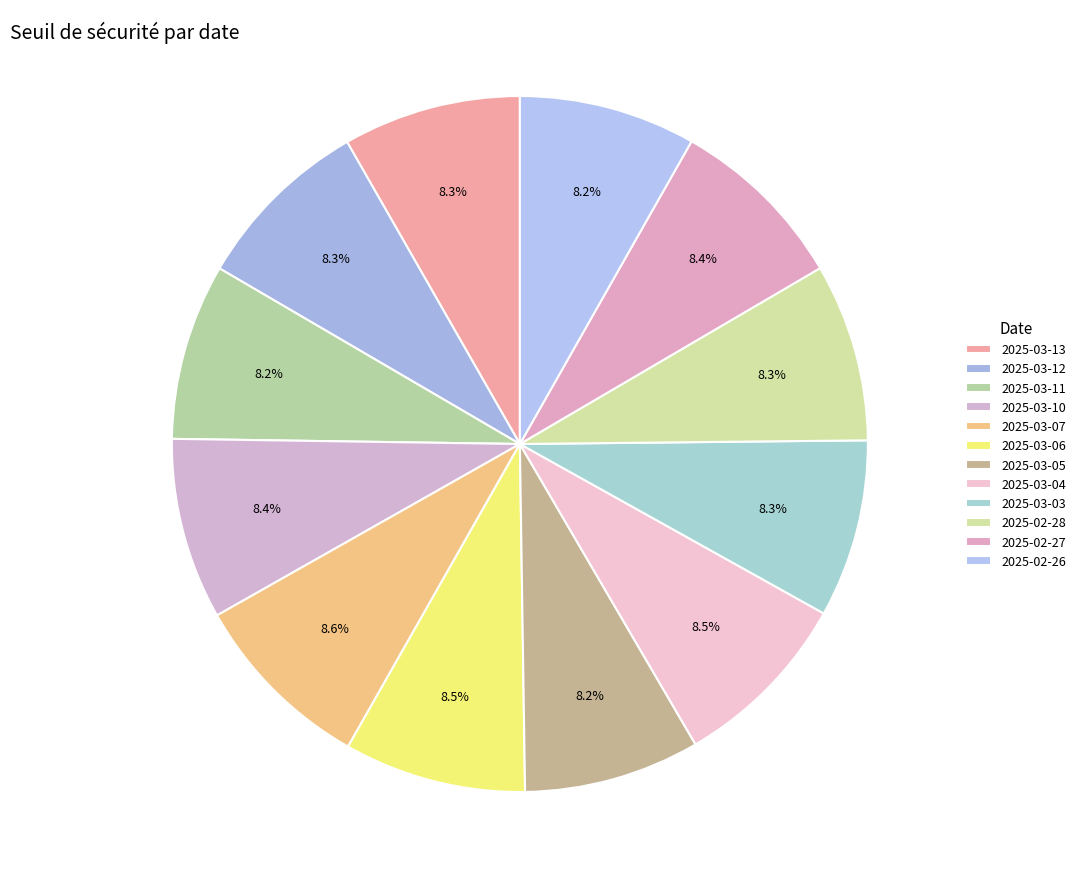

What percentage is the 2025-03-07 slice, to the nearest percent?

9%